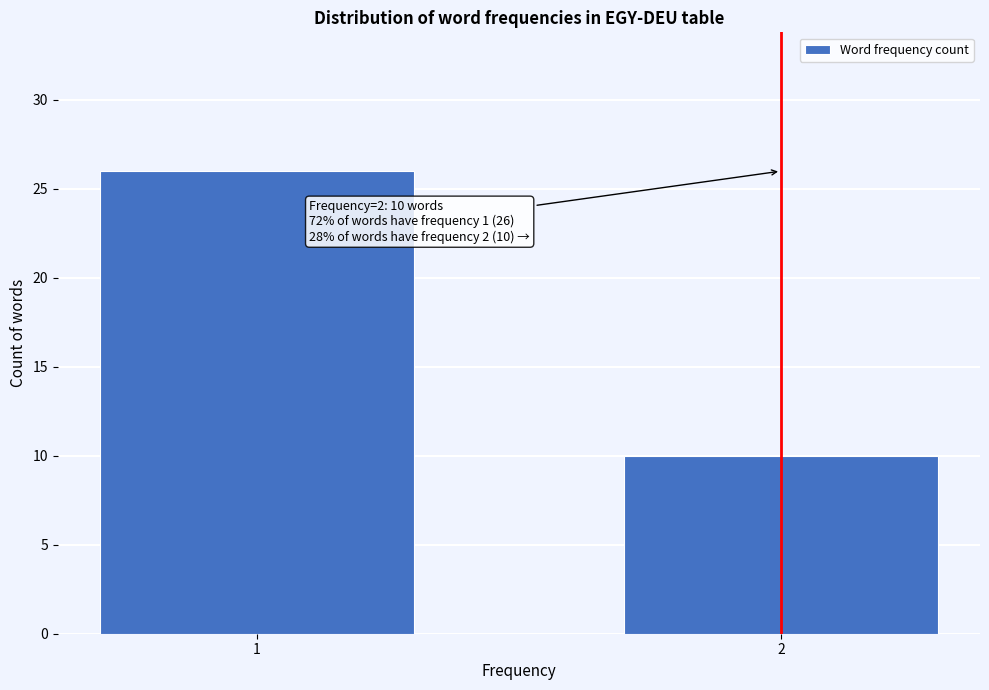

Reading right to left, list all the values displayed in this chart.

10	26